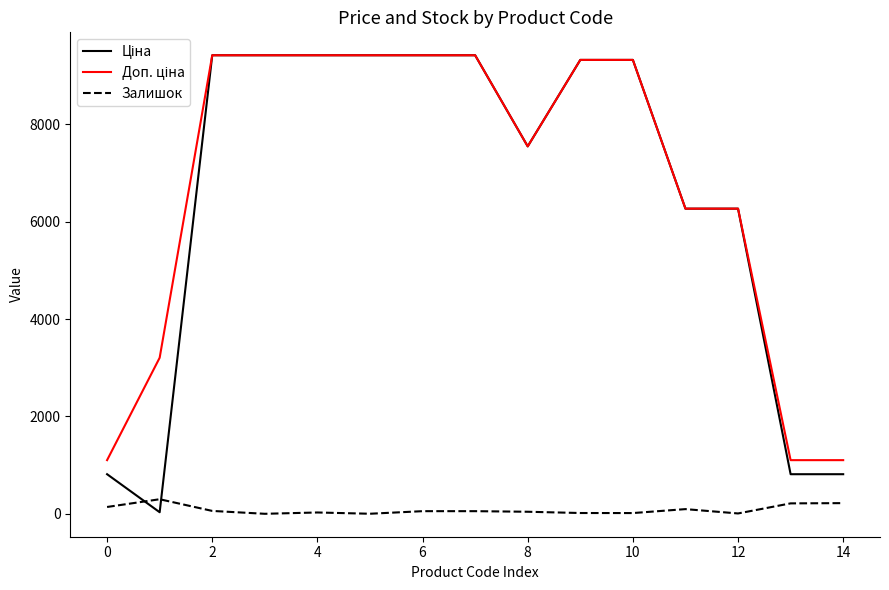

What is the greatest value displayed?

9416.9